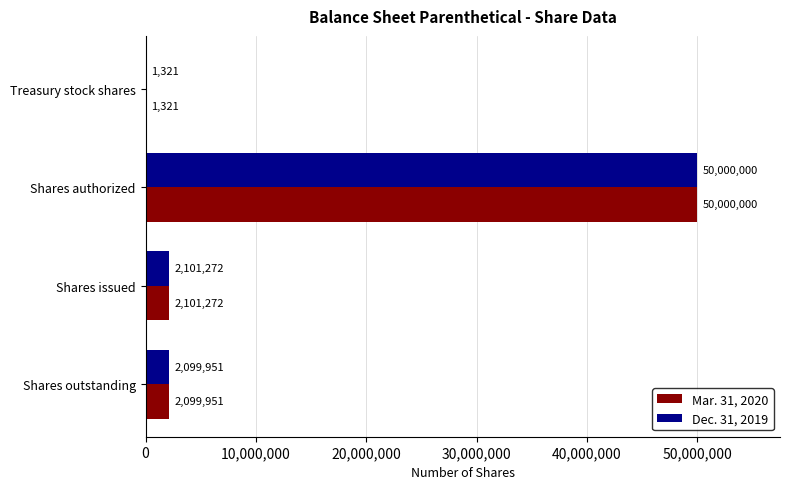

At which category is the sum across all series the highest?

Shares authorized